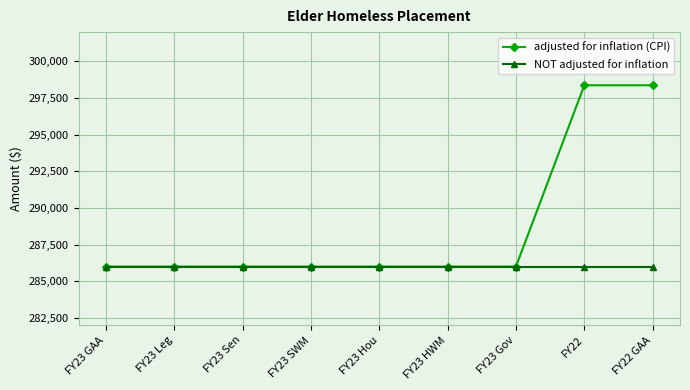

Which series has the largest range (max minus min)?

adjusted for inflation (CPI)